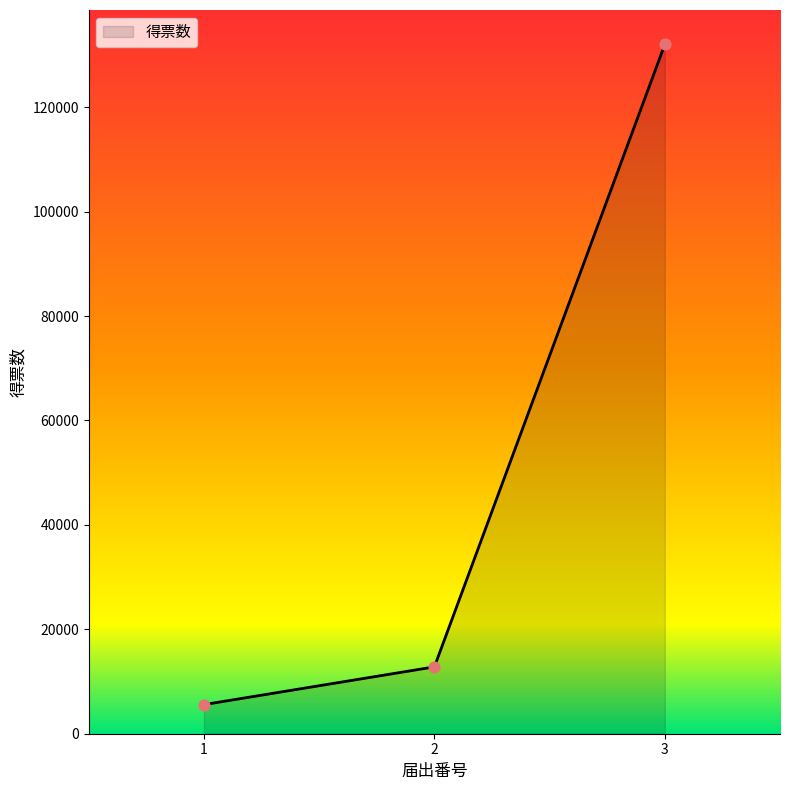

What is the ratio of the value at 2 to the value at 3?

0.1